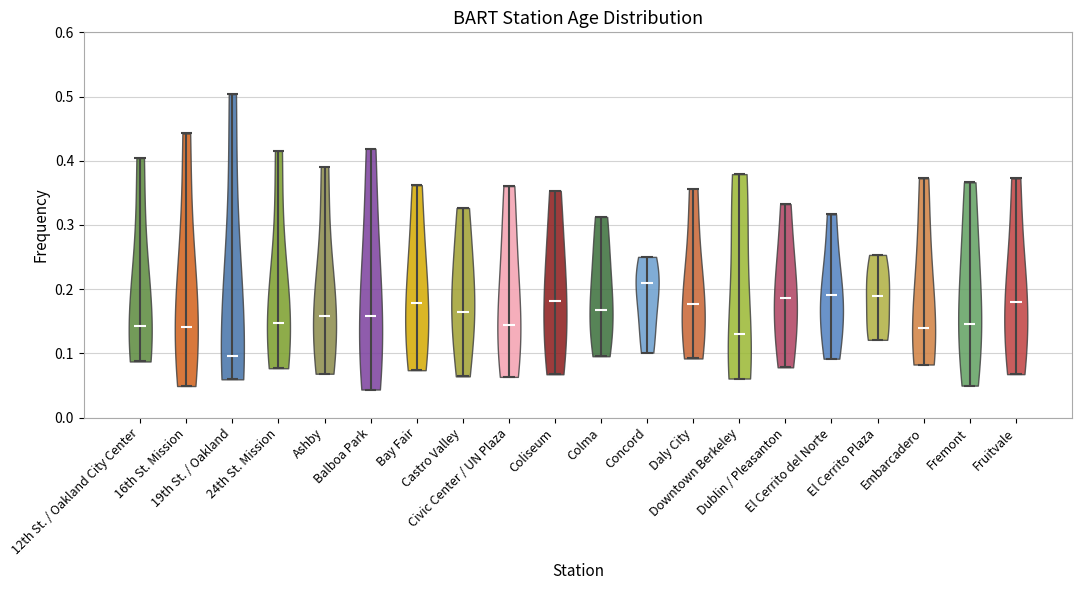

What is the highest point the violin for 12th St. / Oakland City Center reaches on the y-axis? The values are not printed on the chart, so give them approximately, as read against the axis.

0.40